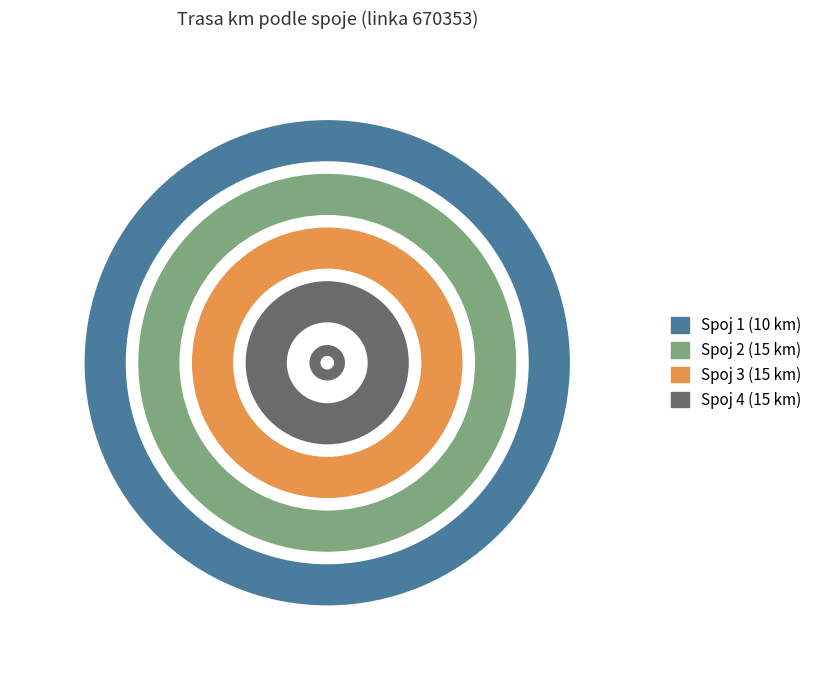

To the nearest percent, what portion does 2 represent?

27%